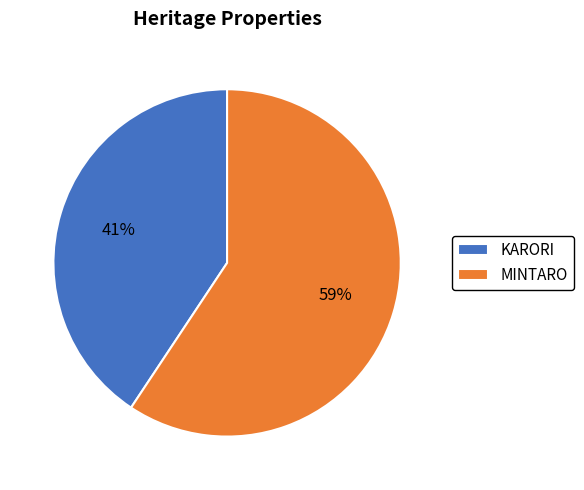

What is the largest slice in the pie chart?

MINTARO